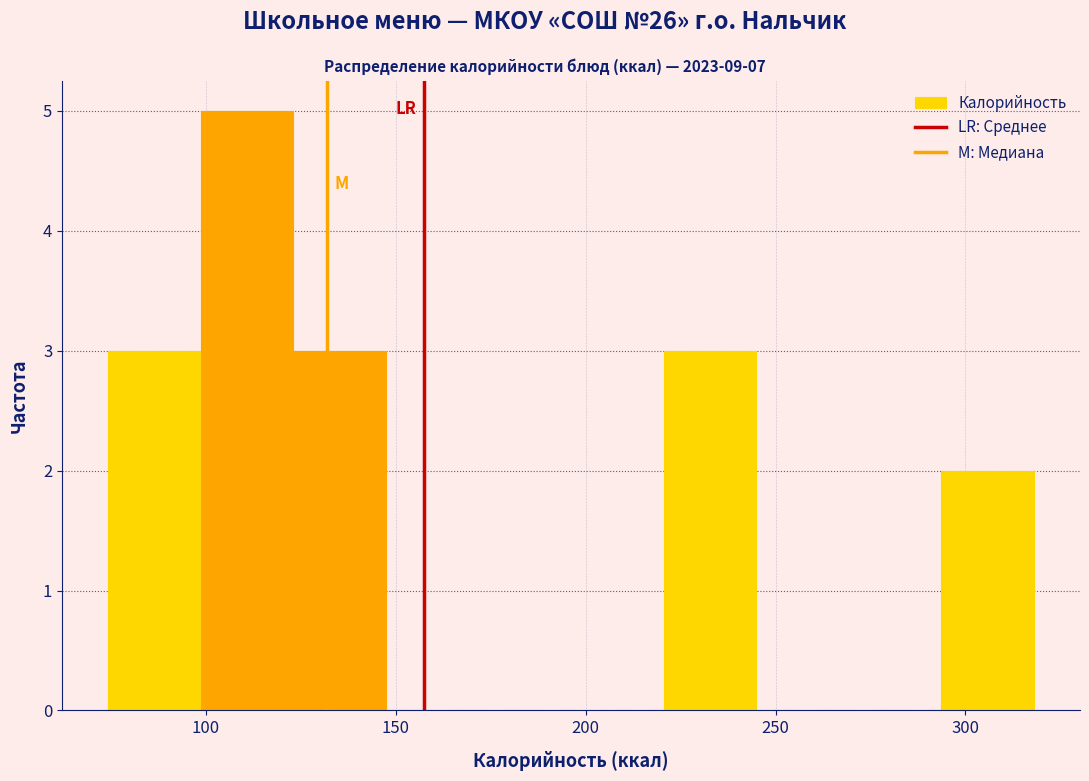

Reading left to right, transcribe this chart: for each bar, give the range it covers on the x-axis and its height. Neither the bar edges nor the heights are printed on the chart, so give them approximately, as read against the axes.

75 to 100: 3
100 to 125: 5
125 to 145: 3
145 to 170: 0
170 to 195: 0
195 to 220: 0
220 to 245: 3
245 to 270: 0
270 to 295: 0
295 to 320: 2